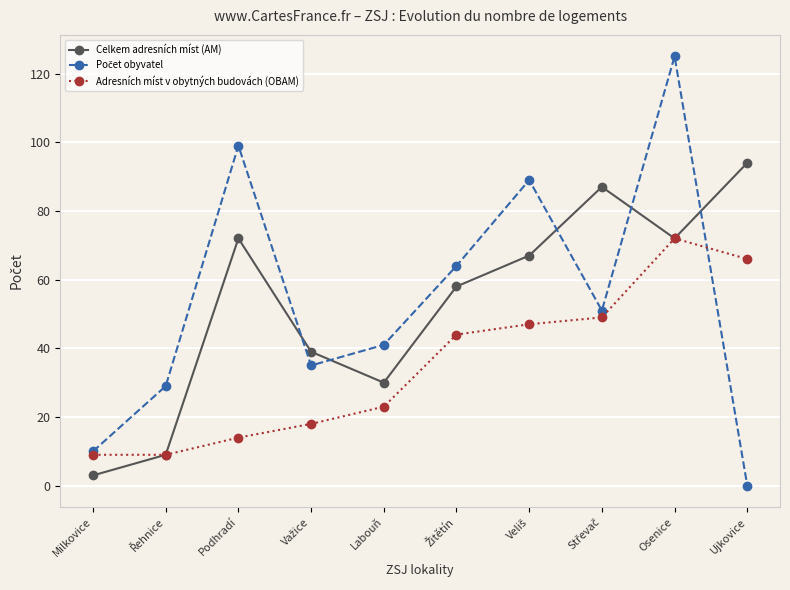

What is the spread (max minus min) of values at Milkovice?

7